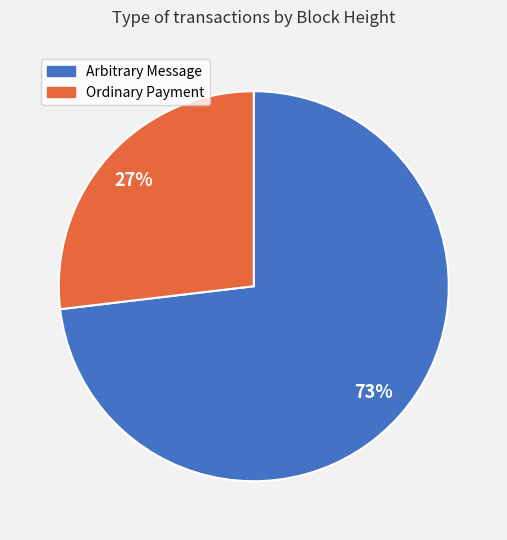

Is there a majority slice in this chart?

Yes